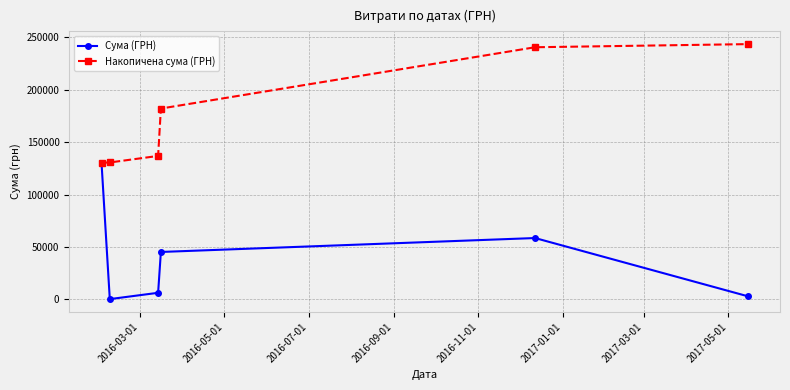

What is the maximum value shown in the chart?

243615.4